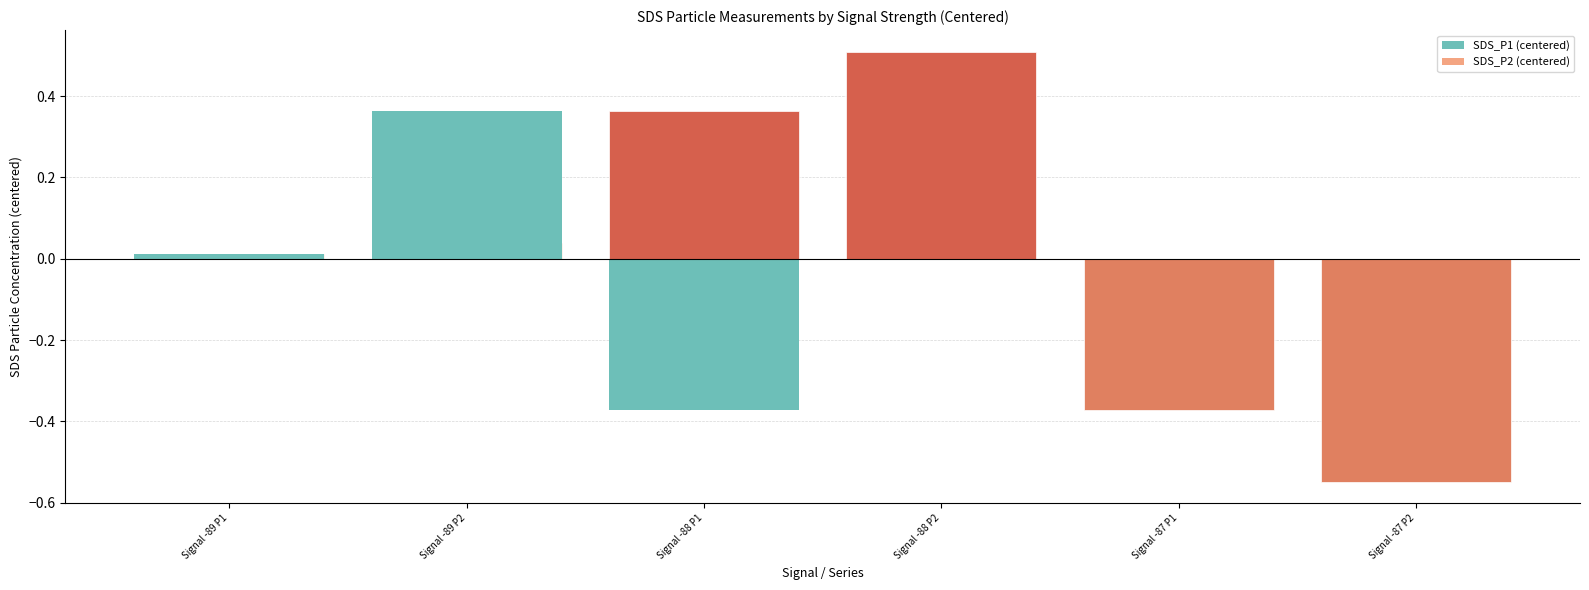

How many bars are there in each group?

2